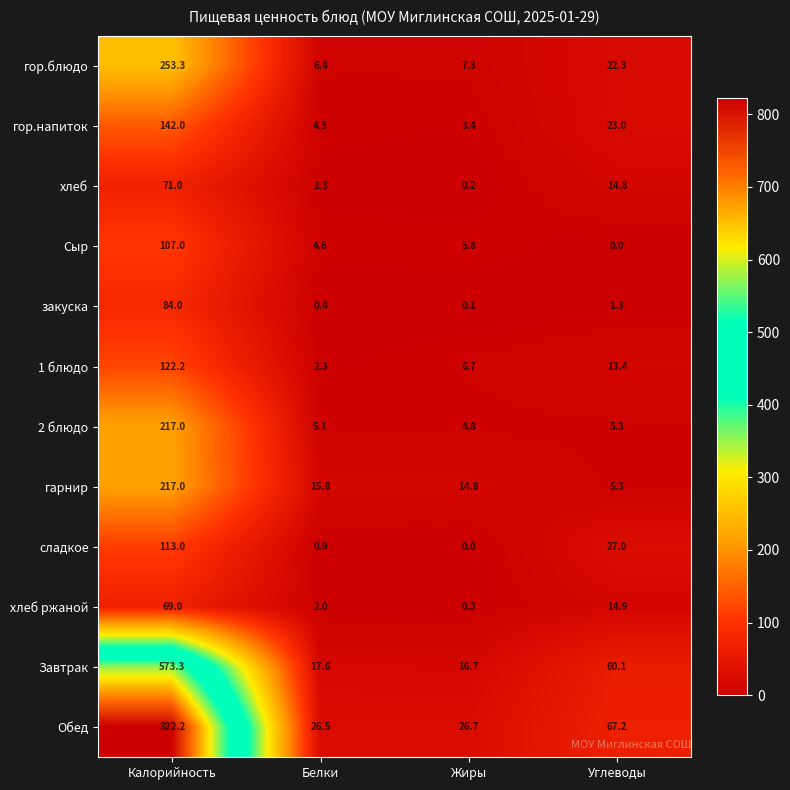

Which category has the highest value in the Сыр series?

Калорийность